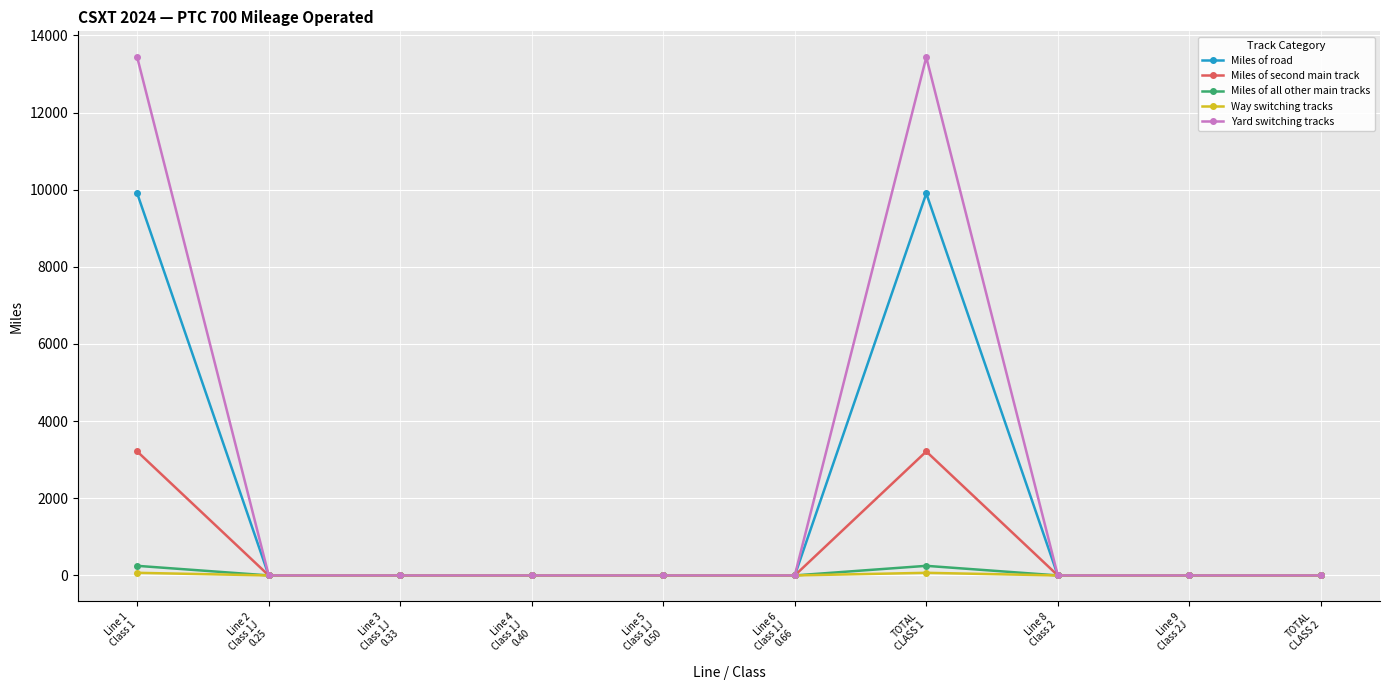

What is the value of the Miles of road point at the 1st from the left?

9903